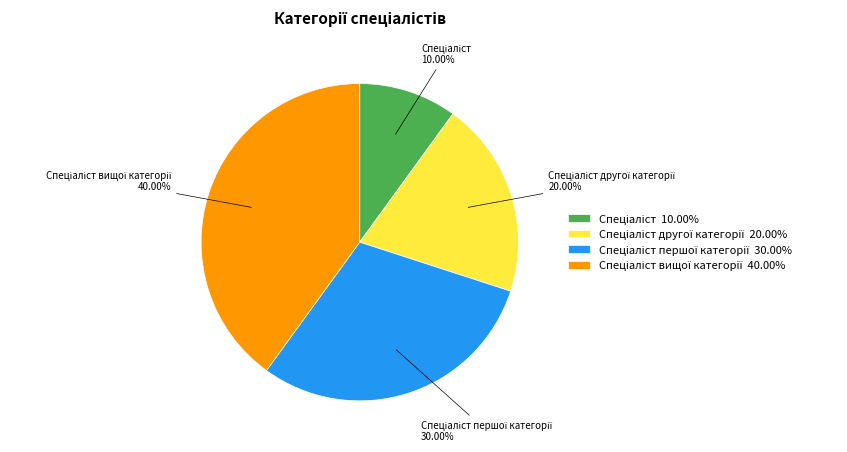

Does any single category account for the majority?

No